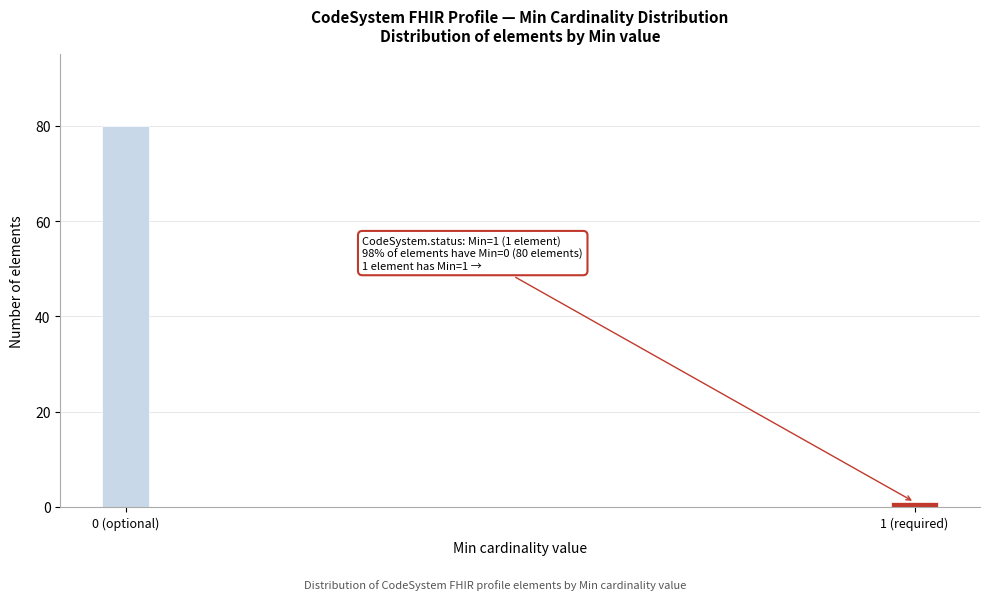

Reading left to right, transcribe all the data shown in this chart.

0 (optional)=80	1 (required)=1